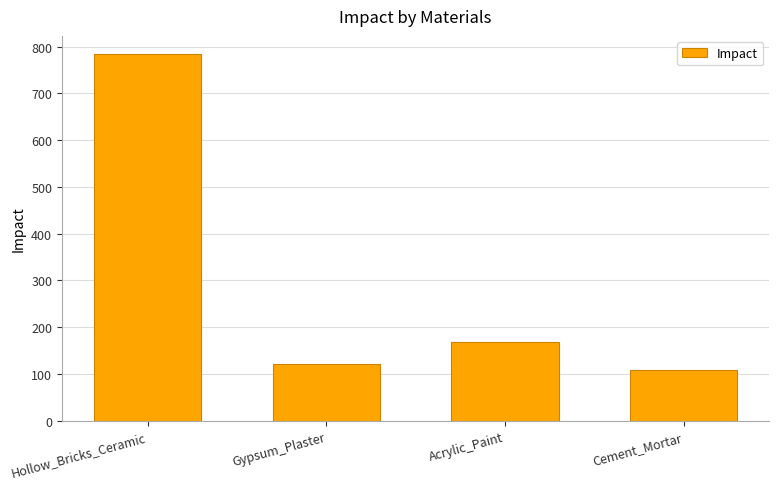

Are the bars horizontal?

No